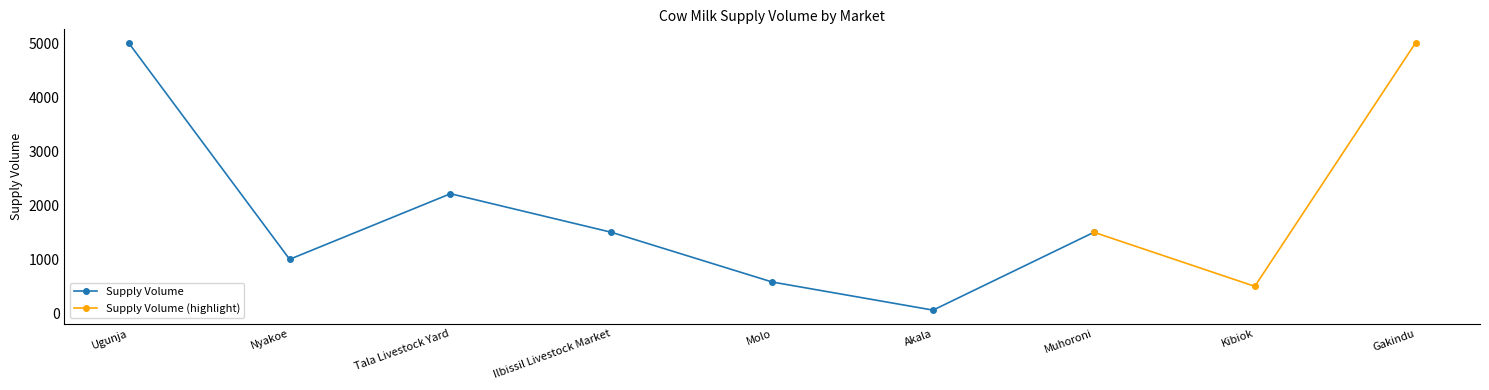

The chart shows a value of 2213 at Tala Livestock Yard. True or false?

True